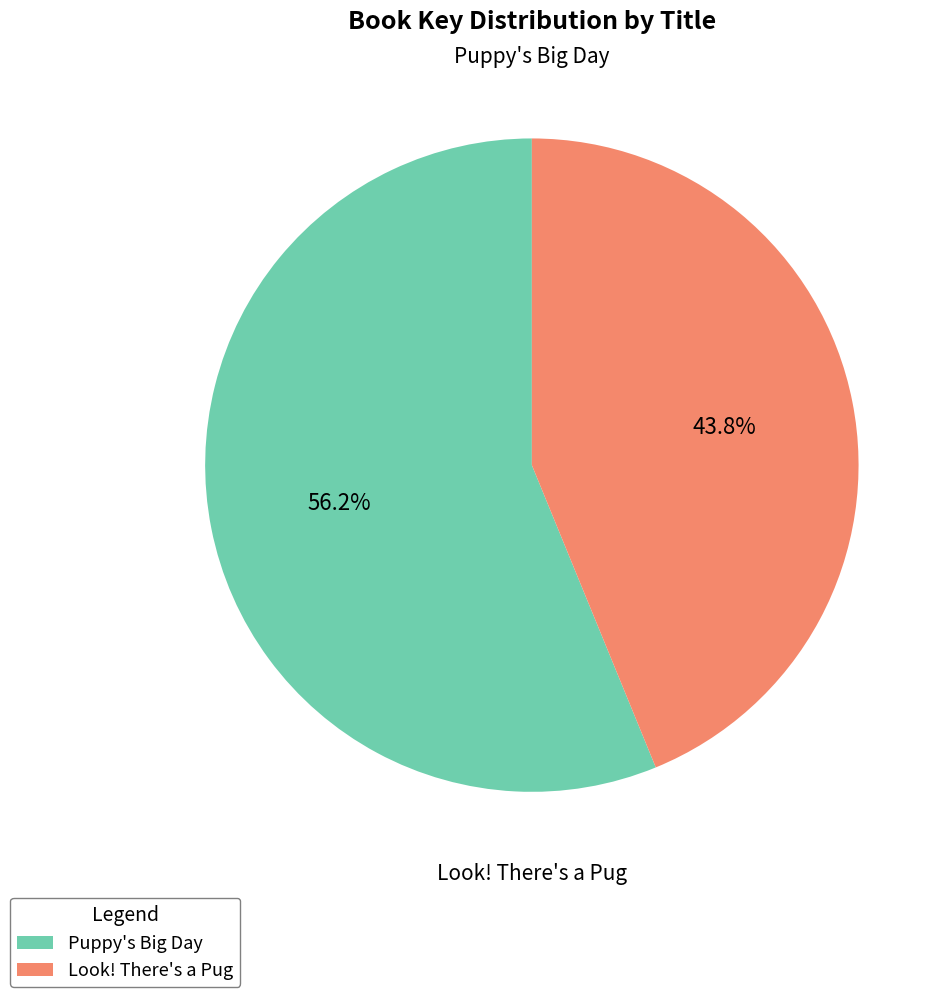

To the nearest percent, what portion does Look! There's a Pug represent?

44%